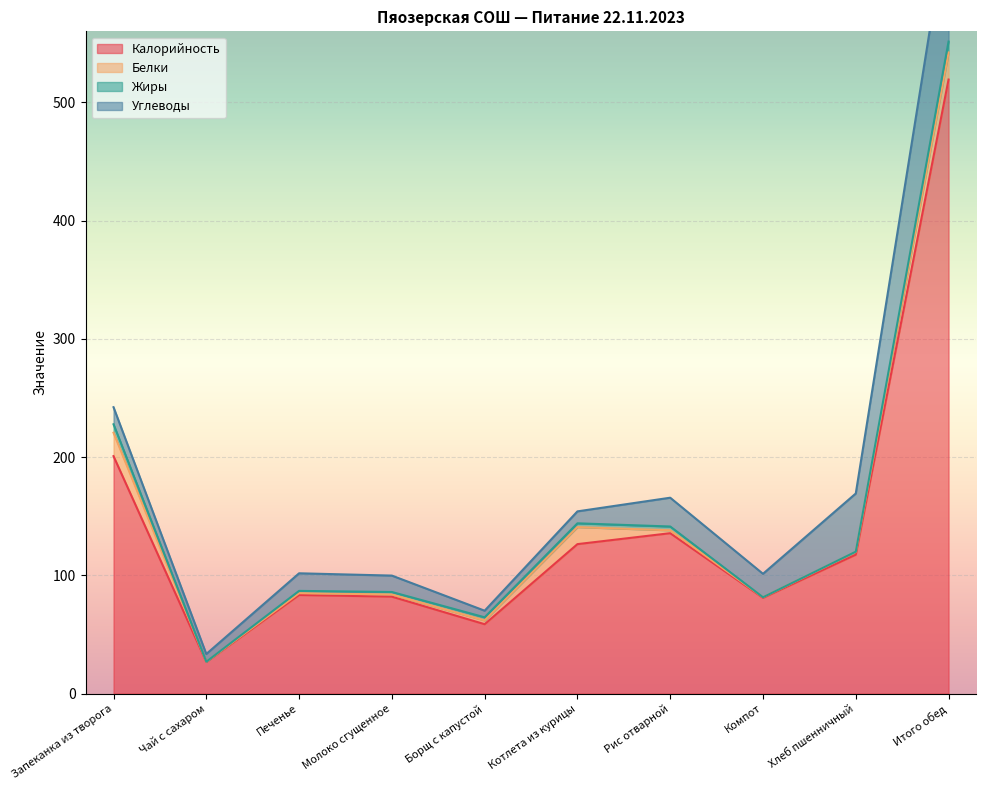

At which label does Углеводы first exceed 14?

Запеканка из творога